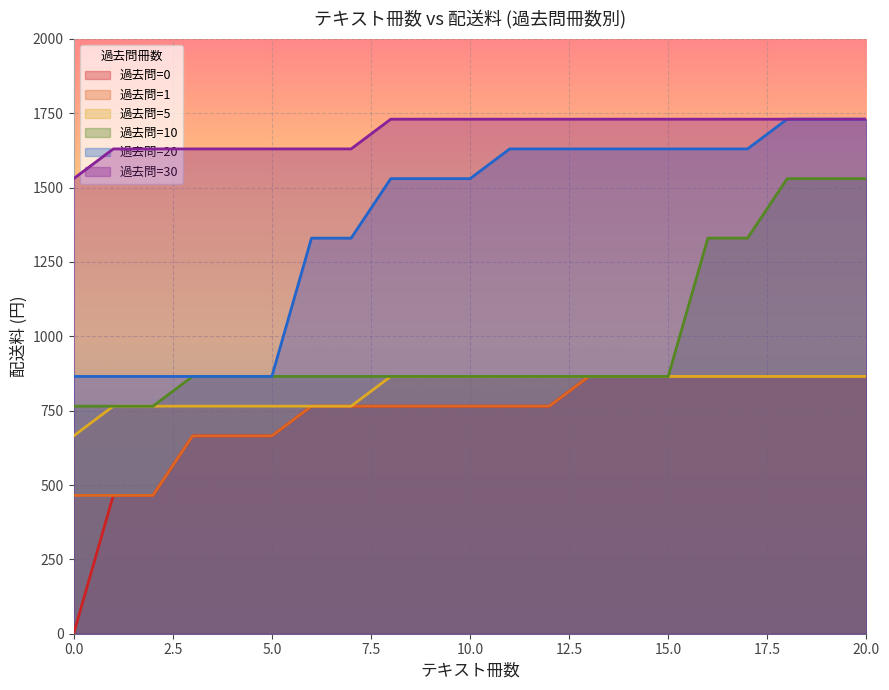

Read the 過去問=10 value at 5, to the nearest 10.

860